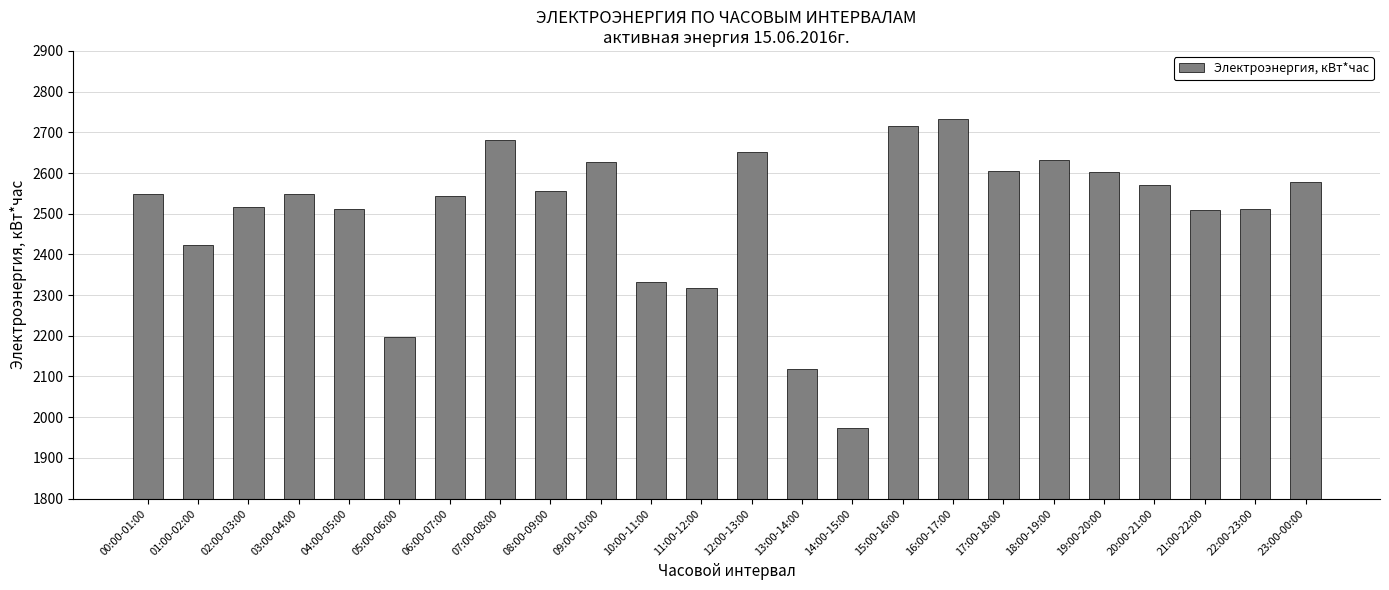

What is the label of the 10th bar from the left?

09:00-10:00